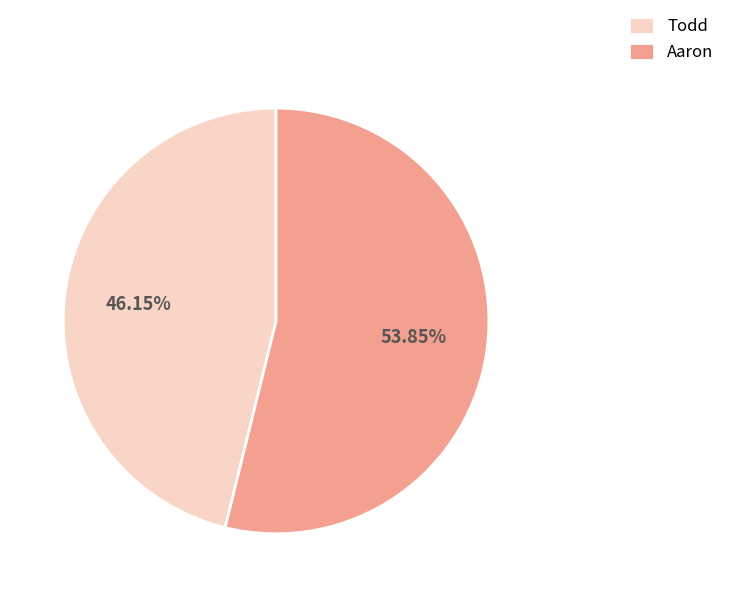

What is the majority slice?

Aaron